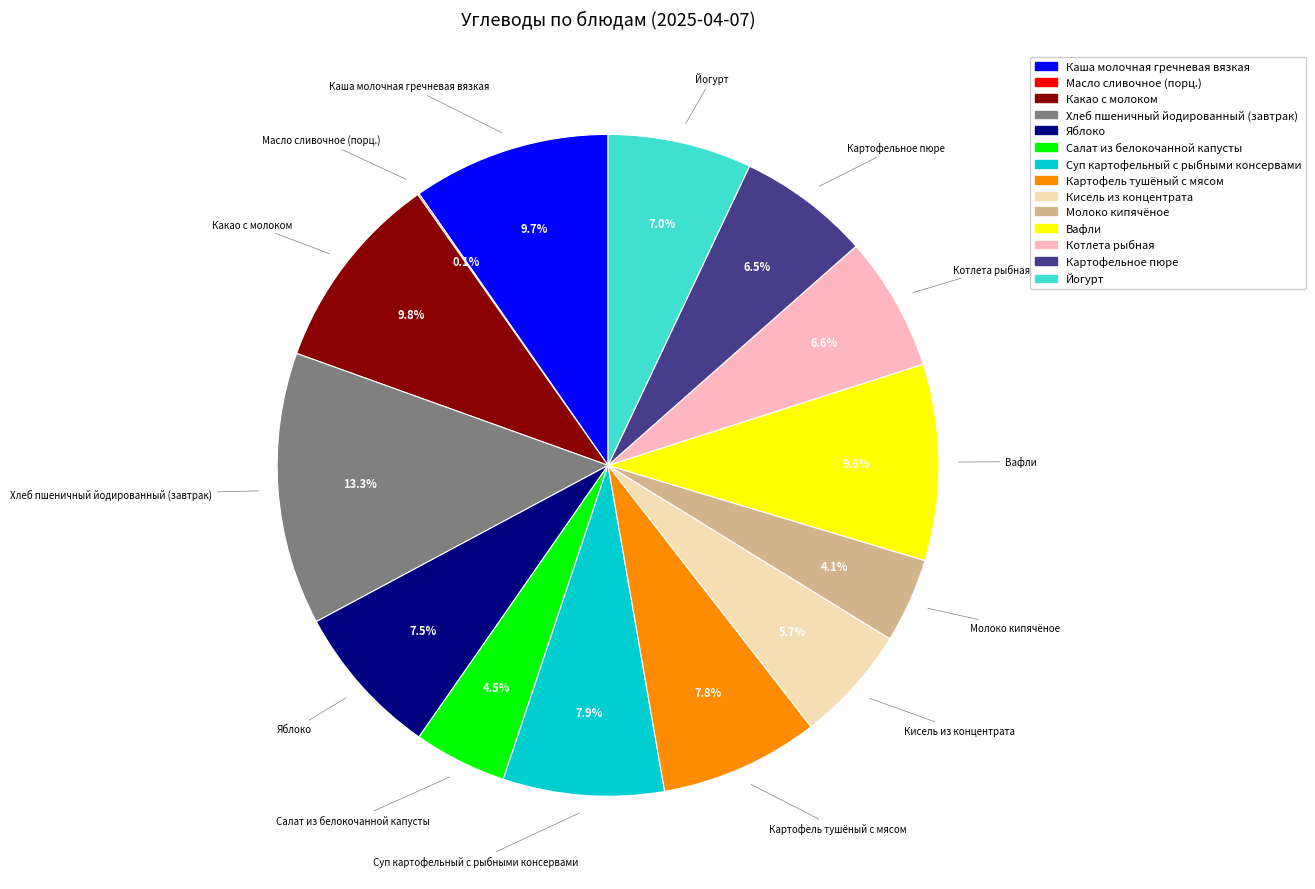

Does any single category account for the majority?

No